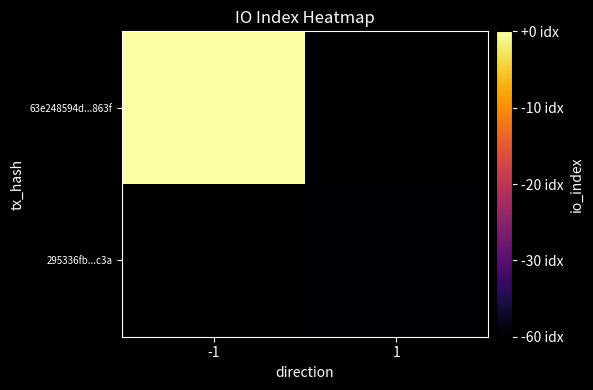

What is the total value across all series at -1?

3314